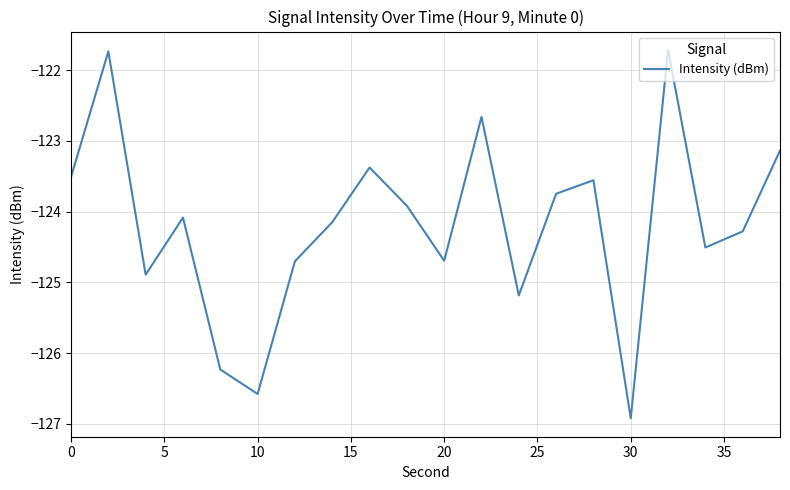

What is the smallest value displayed?

-126.9